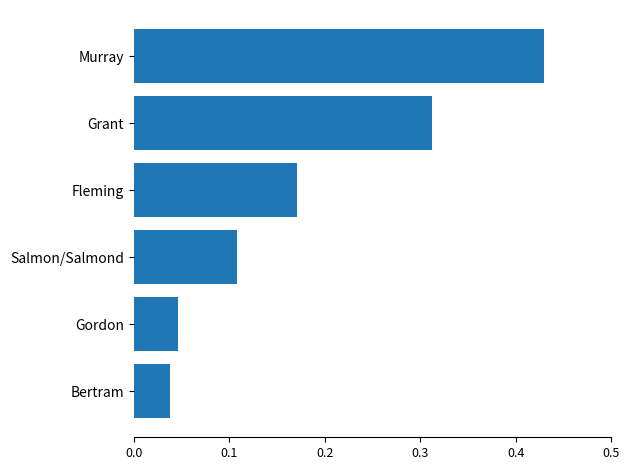

True or false: the data shows 0.4 at Grant.

False